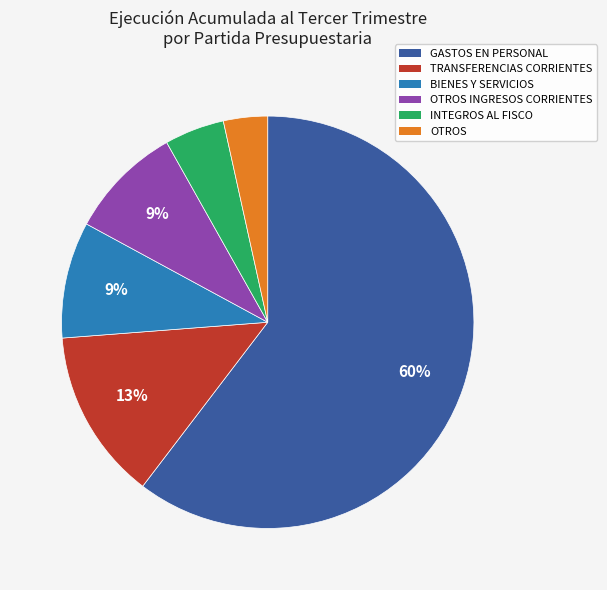

Which slice is the largest?

GASTOS EN PERSONAL